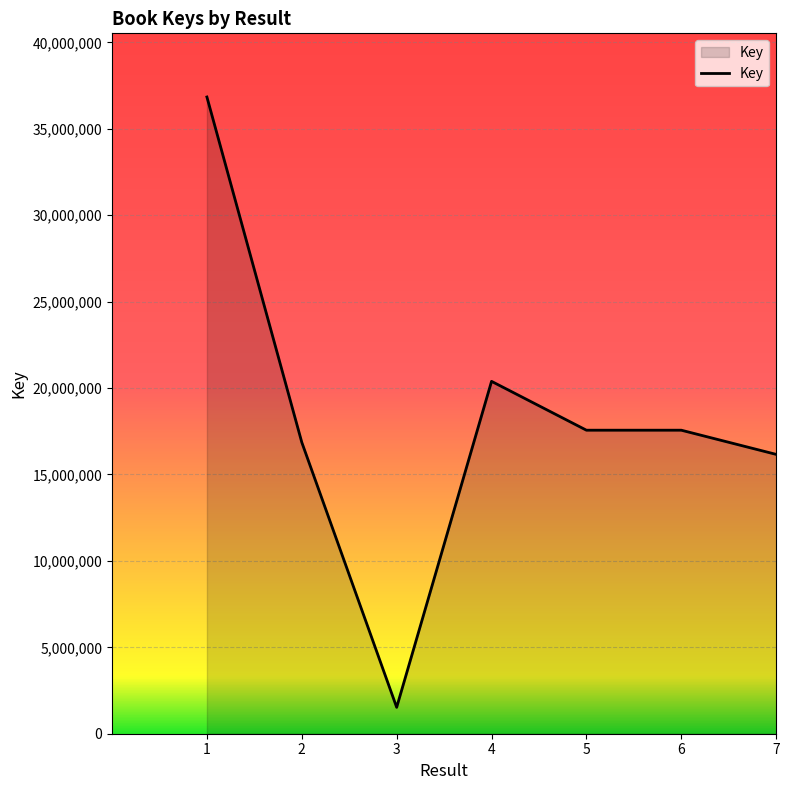

What is the smallest value displayed?

1526601